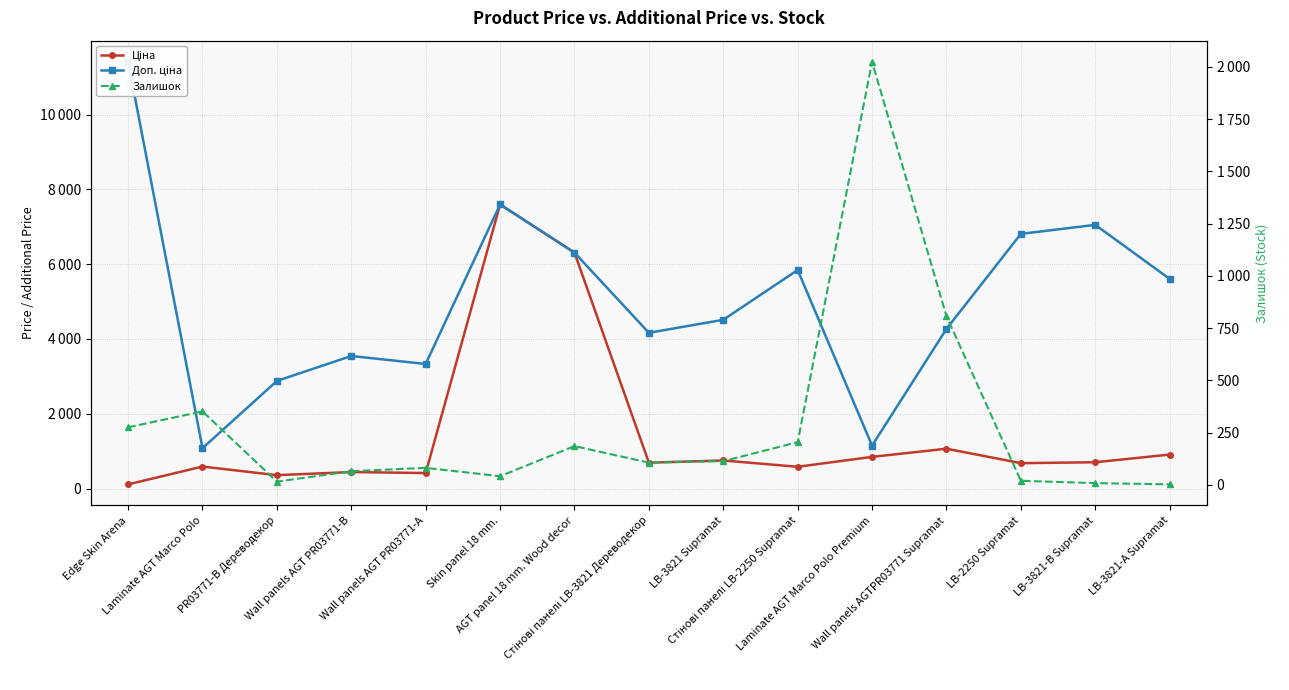

What value does the Ціна series have at LB-3821 Supramat?

752.2